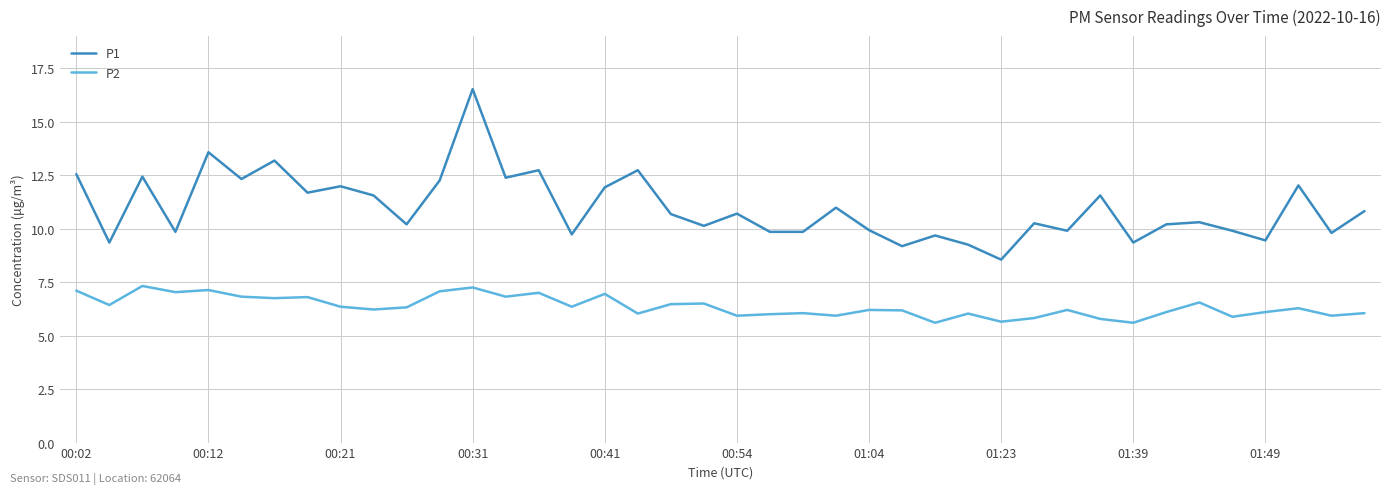

What is the difference between the maximum and minimum values in the P2 series?

1.7